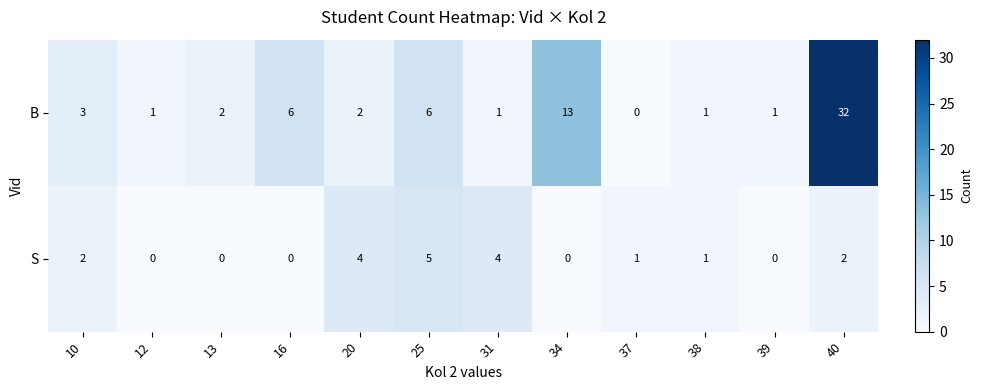

Between 16 and 39, which series saw the biggest shift?

B